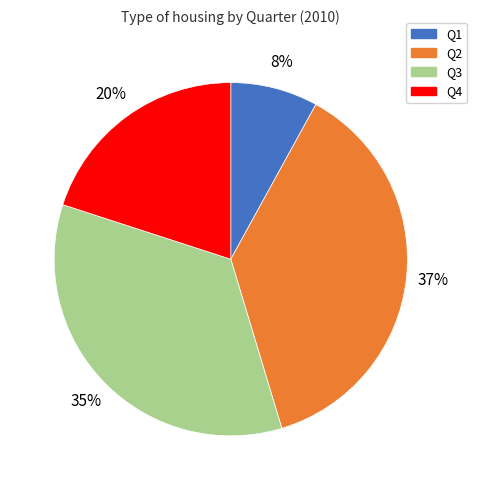

Which has a higher value, Q4 or Q3?

Q3